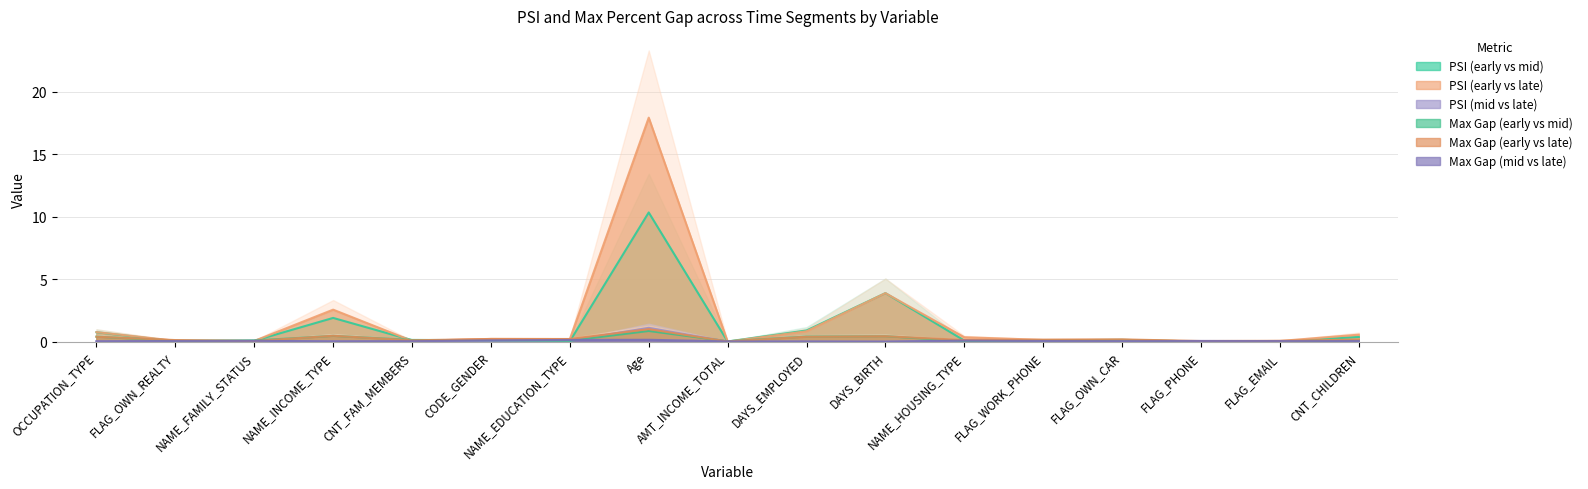

Where is PSI (early vs late) nearest to the value 8?

DAYS_BIRTH